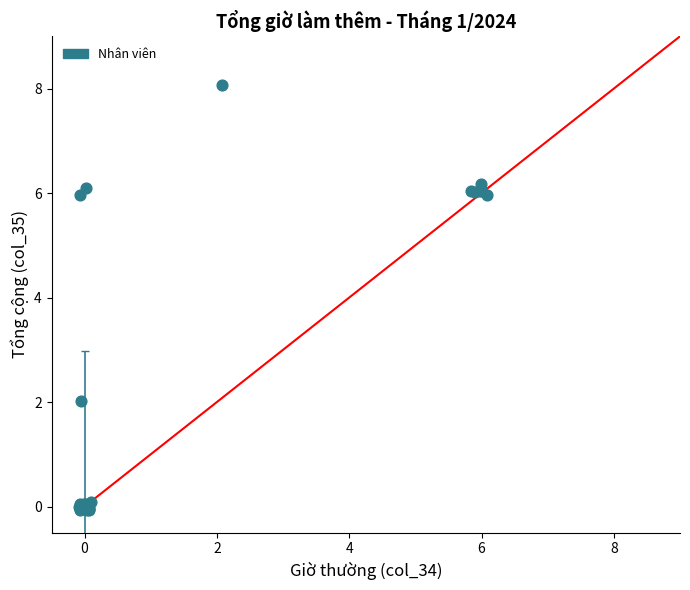

What Y value in the scatter plot is closest to 3?

2.0